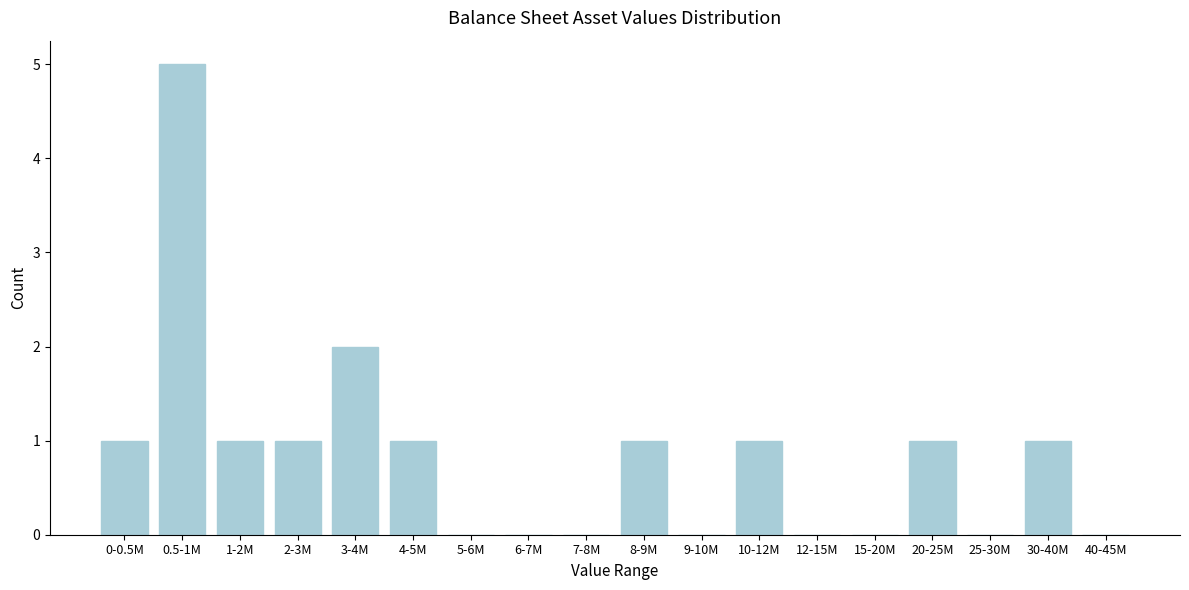

Reading left to right, what are all the values shown in this chart?

0-0.5M=1	0.5-1M=5	1-2M=1	2-3M=1	3-4M=2	4-5M=1	5-6M=0	6-7M=0	7-8M=0	8-9M=1	9-10M=0	10-12M=1	12-15M=0	15-20M=0	20-25M=1	25-30M=0	30-40M=1	40-45M=0